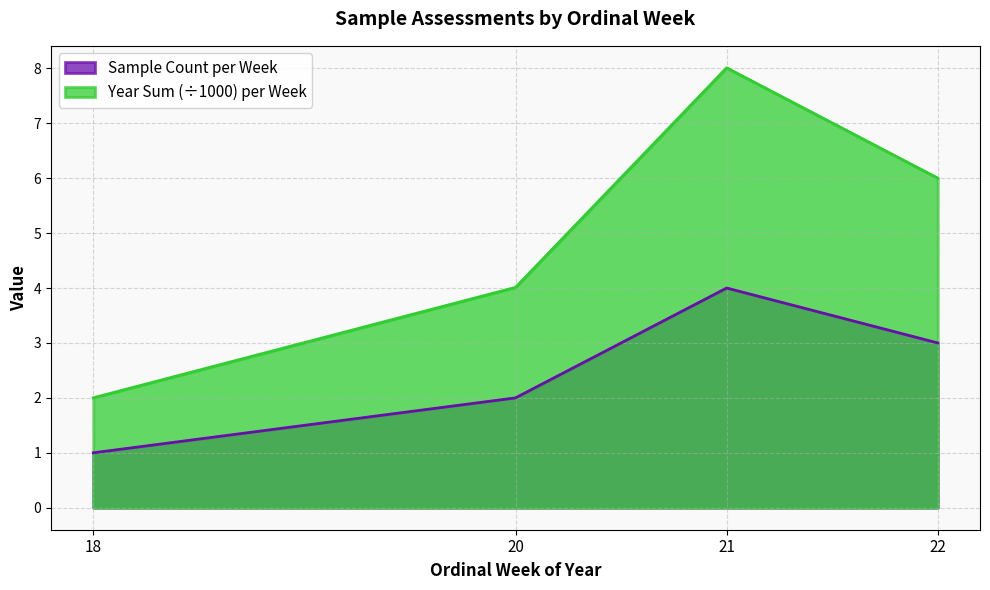

True or false: the data shows 2000 at 20.

True